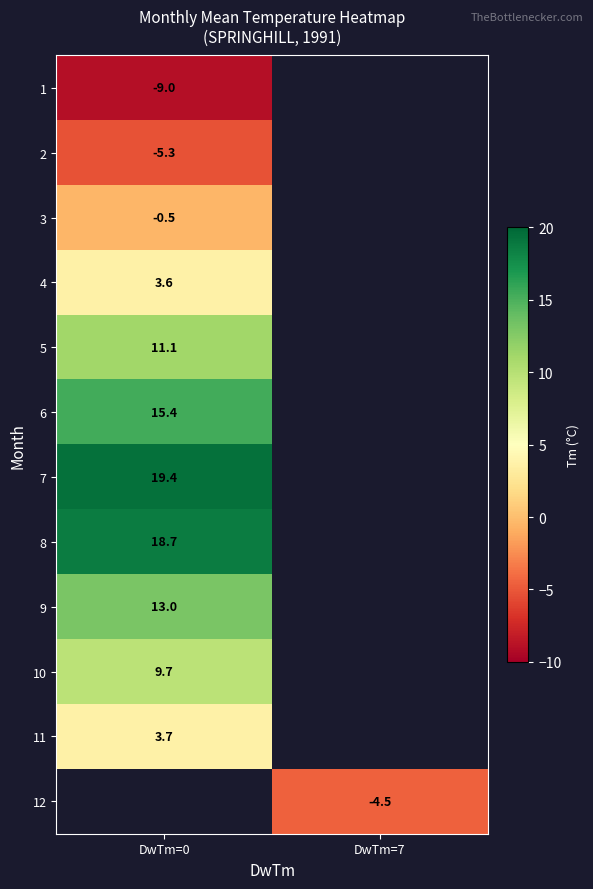

How many categories are shown in the chart?

2